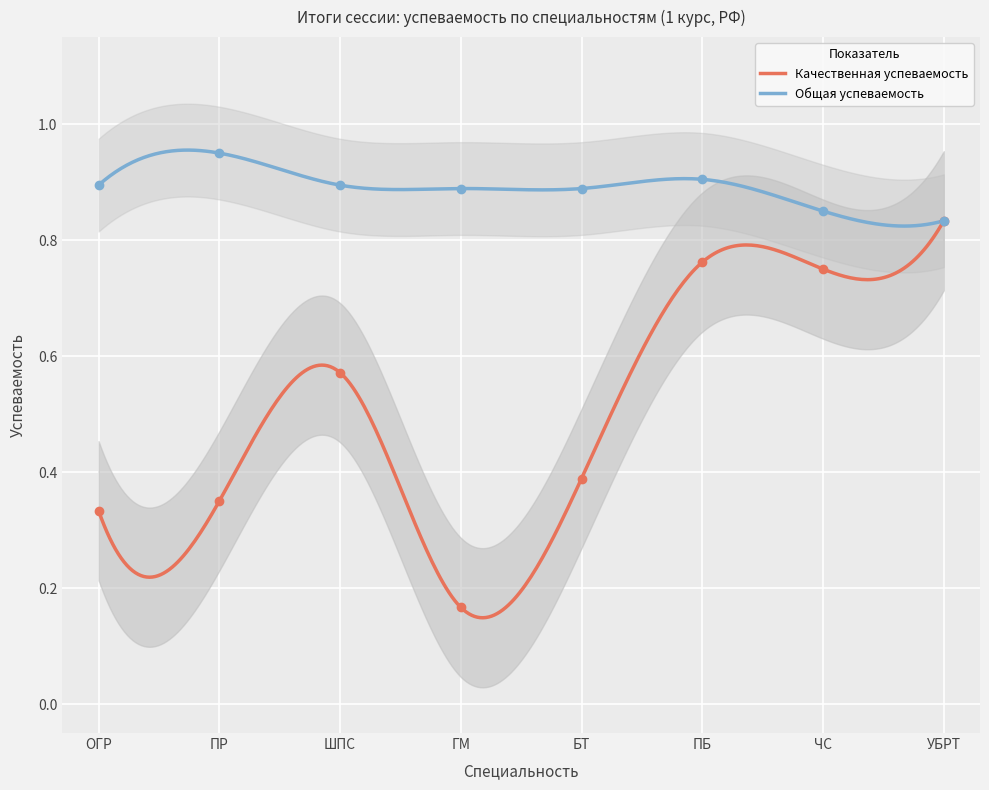

True or false: Качественная успеваемость and Общая успеваемость cross at least once.

False